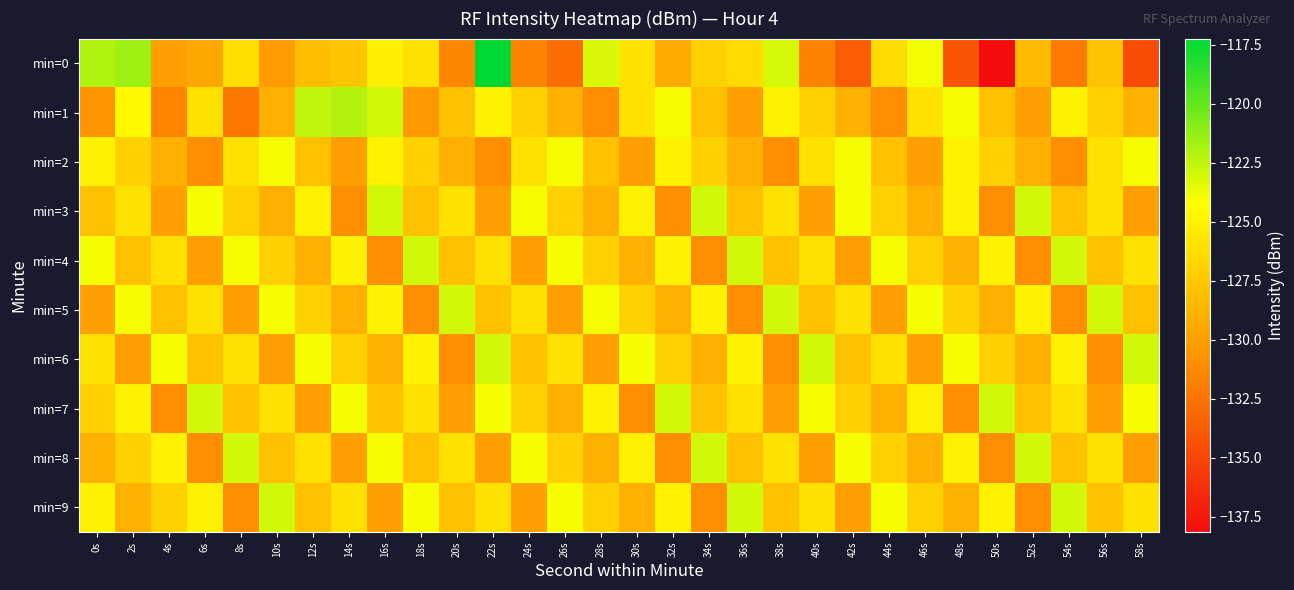

Reading left to right, list all the values displayed in this chart.

min=0: 0s=-122.1	2s=-121.6	4s=-130.0	6s=-129.5	8s=-126.2	10s=-130.2	12s=-128.0	14s=-127.7	16s=-125.2	18s=-126.0	20s=-131.4	22s=-117.2	24s=-131.6	26s=-132.8	28s=-123.2	30s=-126.0	32s=-129.3	34s=-127.0	36s=-126.4	38s=-123.0	40s=-131.6	42s=-133.8	44s=-126.3	46s=-123.9	48s=-134.2	50s=-138.2	52s=-128.3	54s=-132.2	56s=-127.8	58s=-134.7
min=1: 0s=-130.7	2s=-124.6	4s=-131.6	6s=-126.0	8s=-132.4	10s=-129.1	12s=-122.6	14s=-122.2	16s=-123.0	18s=-130.4	20s=-128.0	22s=-125.0	24s=-127.0	26s=-129.0	28s=-131.0	30s=-126.0	32s=-124.0	34s=-128.0	36s=-130.0	38s=-125.0	40s=-127.0	42s=-129.0	44s=-131.0	46s=-126.0	48s=-124.0	50s=-128.0	52s=-130.0	54s=-125.0	56s=-127.0	58s=-129.0
min=2: 0s=-125.0	2s=-127.0	4s=-129.0	6s=-131.0	8s=-126.0	10s=-124.0	12s=-128.0	14s=-130.0	16s=-125.0	18s=-127.0	20s=-129.0	22s=-131.0	24s=-126.0	26s=-124.0	28s=-128.0	30s=-130.0	32s=-125.0	34s=-127.0	36s=-129.0	38s=-131.0	40s=-126.0	42s=-124.0	44s=-128.0	46s=-130.0	48s=-125.0	50s=-127.0	52s=-129.0	54s=-131.0	56s=-126.0	58s=-124.0
min=3: 0s=-128.0	2s=-126.0	4s=-130.0	6s=-124.0	8s=-127.0	10s=-129.0	12s=-125.0	14s=-131.0	16s=-123.0	18s=-128.0	20s=-126.0	22s=-130.0	24s=-124.0	26s=-127.0	28s=-129.0	30s=-125.0	32s=-131.0	34s=-123.0	36s=-128.0	38s=-126.0	40s=-130.0	42s=-124.0	44s=-127.0	46s=-129.0	48s=-125.0	50s=-131.0	52s=-123.0	54s=-128.0	56s=-126.0	58s=-130.0
min=4: 0s=-124.0	2s=-128.0	4s=-126.0	6s=-130.0	8s=-124.0	10s=-127.0	12s=-129.0	14s=-125.0	16s=-131.0	18s=-123.0	20s=-128.0	22s=-126.0	24s=-130.0	26s=-124.0	28s=-127.0	30s=-129.0	32s=-125.0	34s=-131.0	36s=-123.0	38s=-128.0	40s=-126.0	42s=-130.0	44s=-124.0	46s=-127.0	48s=-129.0	50s=-125.0	52s=-131.0	54s=-123.0	56s=-128.0	58s=-126.0
min=5: 0s=-130.0	2s=-124.0	4s=-128.0	6s=-126.0	8s=-130.0	10s=-124.0	12s=-127.0	14s=-129.0	16s=-125.0	18s=-131.0	20s=-123.0	22s=-128.0	24s=-126.0	26s=-130.0	28s=-124.0	30s=-127.0	32s=-129.0	34s=-125.0	36s=-131.0	38s=-123.0	40s=-128.0	42s=-126.0	44s=-130.0	46s=-124.0	48s=-127.0	50s=-129.0	52s=-125.0	54s=-131.0	56s=-123.0	58s=-128.0
min=6: 0s=-126.0	2s=-130.0	4s=-124.0	6s=-128.0	8s=-126.0	10s=-130.0	12s=-124.0	14s=-127.0	16s=-129.0	18s=-125.0	20s=-131.0	22s=-123.0	24s=-128.0	26s=-126.0	28s=-130.0	30s=-124.0	32s=-127.0	34s=-129.0	36s=-125.0	38s=-131.0	40s=-123.0	42s=-128.0	44s=-126.0	46s=-130.0	48s=-124.0	50s=-127.0	52s=-129.0	54s=-125.0	56s=-131.0	58s=-123.0
min=7: 0s=-127.0	2s=-125.0	4s=-131.0	6s=-123.0	8s=-128.0	10s=-126.0	12s=-130.0	14s=-124.0	16s=-128.0	18s=-126.0	20s=-130.0	22s=-124.0	24s=-127.0	26s=-129.0	28s=-125.0	30s=-131.0	32s=-123.0	34s=-128.0	36s=-126.0	38s=-130.0	40s=-124.0	42s=-127.0	44s=-129.0	46s=-125.0	48s=-131.0	50s=-123.0	52s=-128.0	54s=-126.0	56s=-130.0	58s=-124.0
min=8: 0s=-129.0	2s=-127.0	4s=-125.0	6s=-131.0	8s=-123.0	10s=-128.0	12s=-126.0	14s=-130.0	16s=-124.0	18s=-128.0	20s=-126.0	22s=-130.0	24s=-124.0	26s=-127.0	28s=-129.0	30s=-125.0	32s=-131.0	34s=-123.0	36s=-128.0	38s=-126.0	40s=-130.0	42s=-124.0	44s=-127.0	46s=-129.0	48s=-125.0	50s=-131.0	52s=-123.0	54s=-128.0	56s=-126.0	58s=-130.0
min=9: 0s=-125.0	2s=-129.0	4s=-127.0	6s=-125.0	8s=-131.0	10s=-123.0	12s=-128.0	14s=-126.0	16s=-130.0	18s=-124.0	20s=-128.0	22s=-126.0	24s=-130.0	26s=-124.0	28s=-127.0	30s=-129.0	32s=-125.0	34s=-131.0	36s=-123.0	38s=-128.0	40s=-126.0	42s=-130.0	44s=-124.0	46s=-127.0	48s=-129.0	50s=-125.0	52s=-131.0	54s=-123.0	56s=-128.0	58s=-126.0